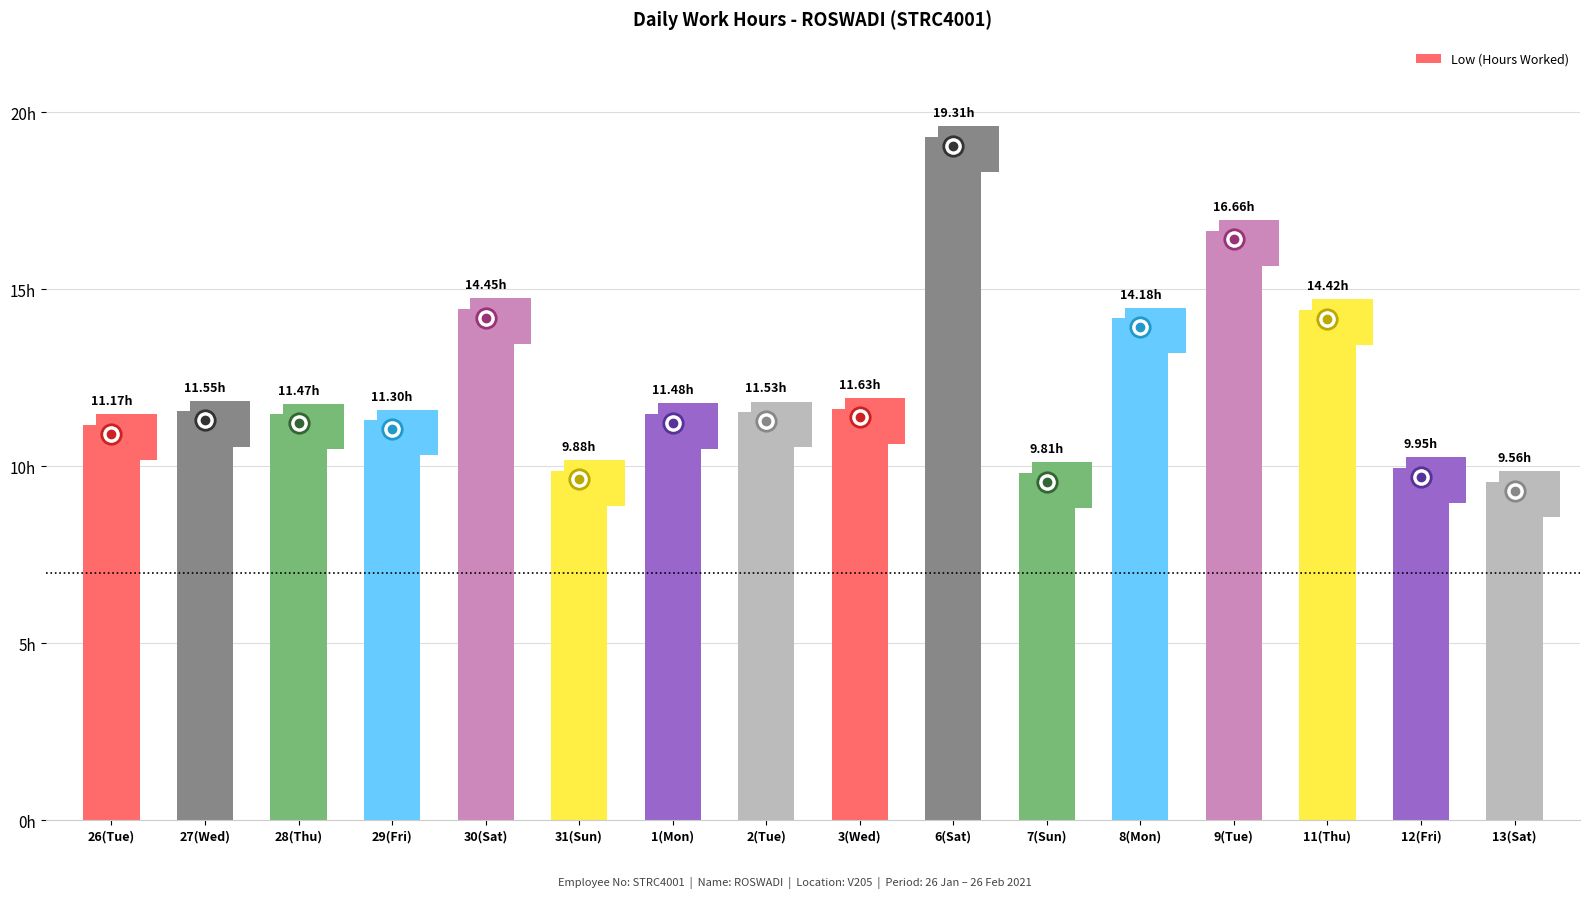

True or false: the data shows 3.3 at 3(Wed).

False